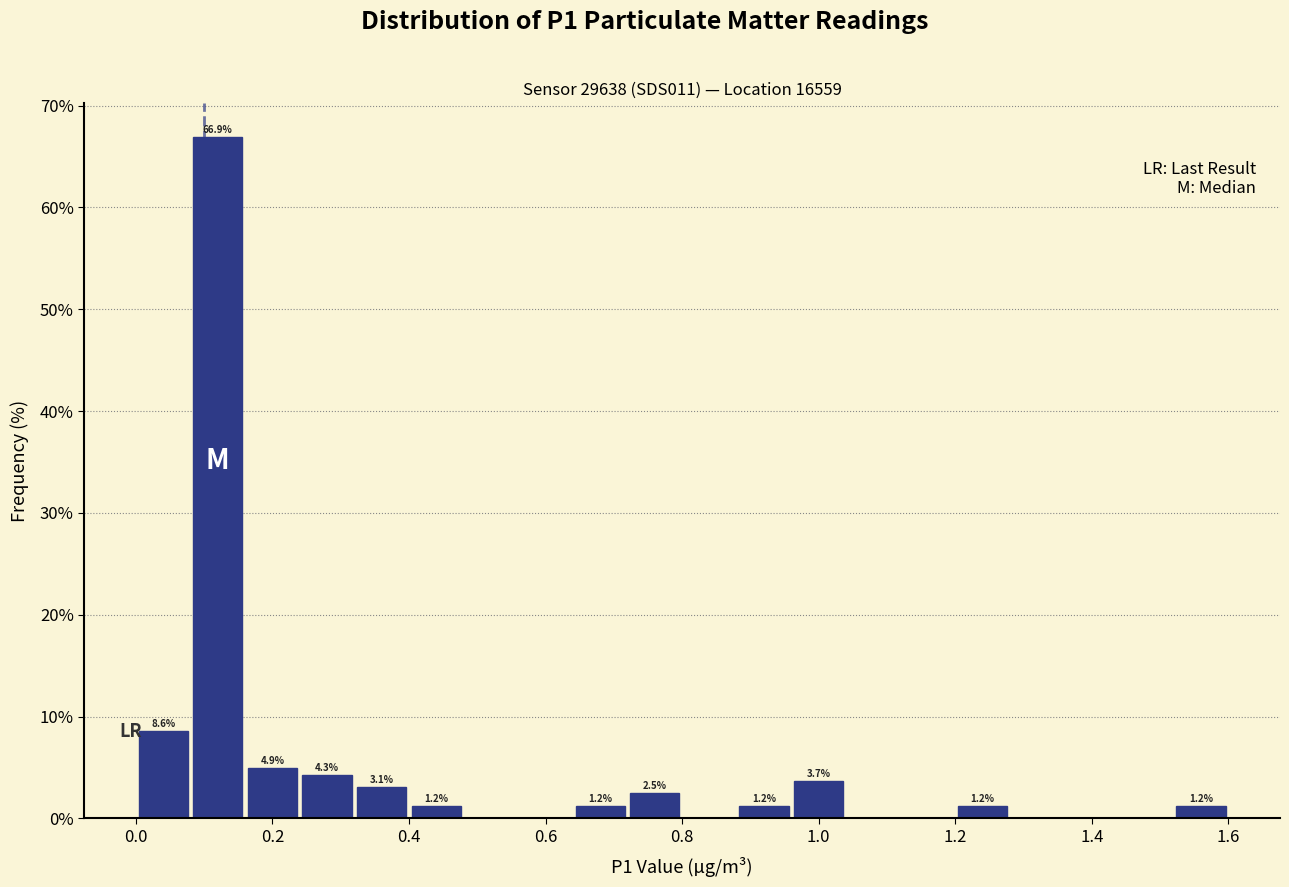

Over which range of the x-axis is the bar tallest?

0.08 to 0.16